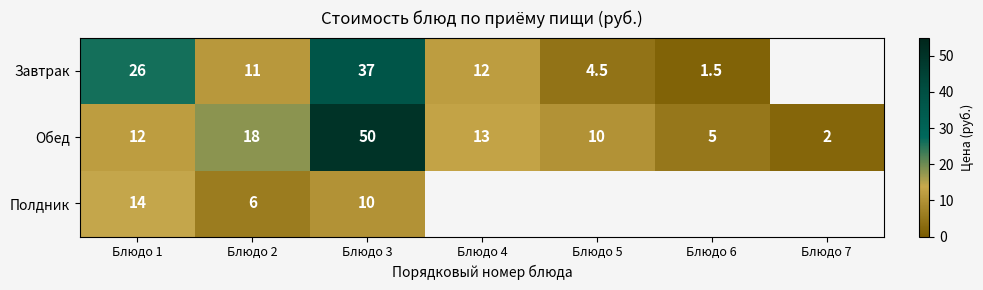

What is the difference between the highest and lowest values at Блюдо 1?

14.0